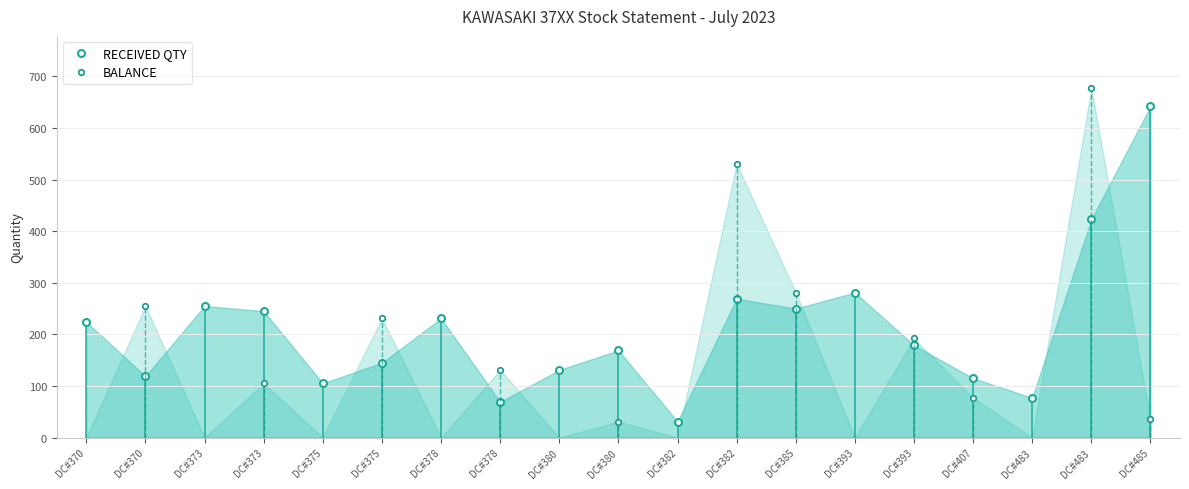

What is the difference between the BALANCE values at DC#485 and DC#375?

196